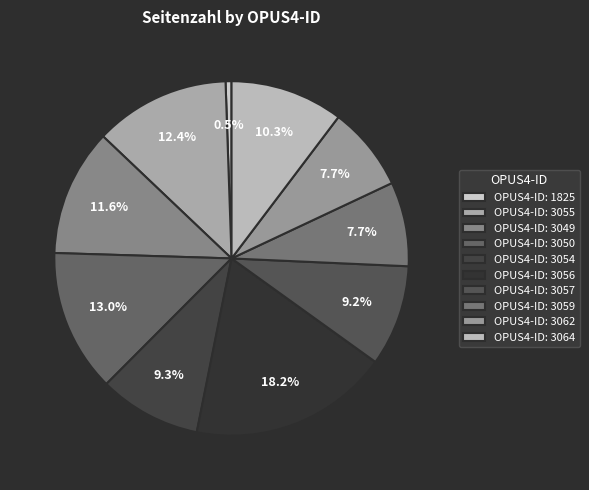

Is there any slice that represents more than half of the pie?

No